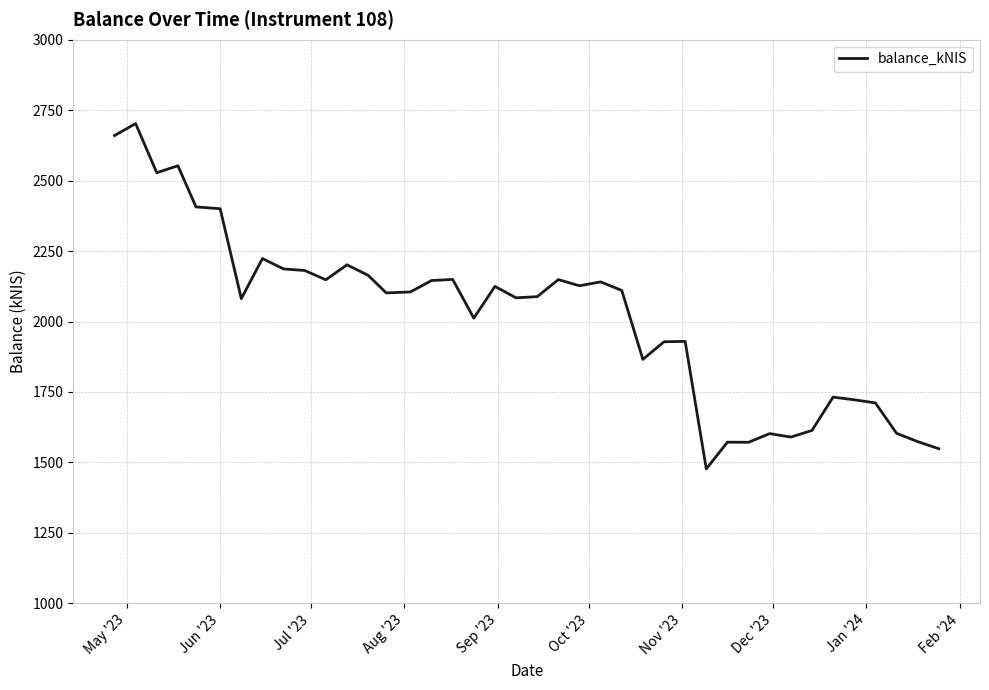

What is the smallest value displayed?

1477.2